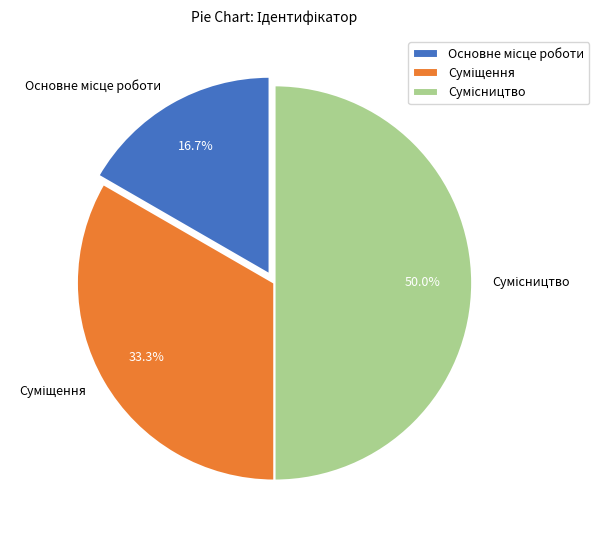

How many slices are in this pie chart?

3